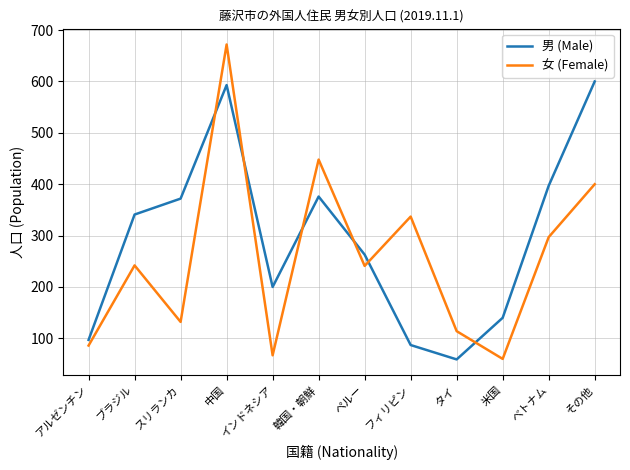

At which label is 男 (Male) closest to 329?

ブラジル